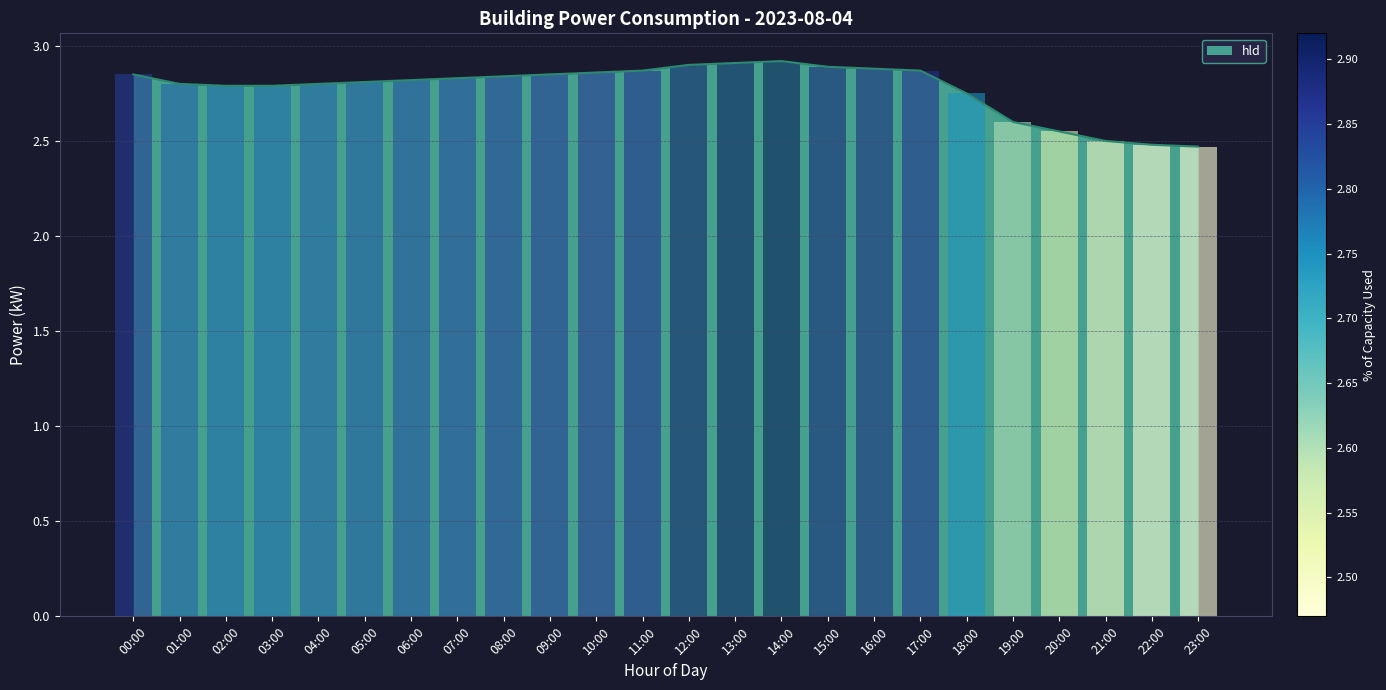

Rank the categories by value from lowest to highest.

23:00, 22:00, 21:00, 20:00, 19:00, 18:00, 02:00, 03:00, 01:00, 04:00, 05:00, 06:00, 07:00, 08:00, 00:00, 09:00, 10:00, 11:00, 17:00, 16:00, 15:00, 12:00, 13:00, 14:00